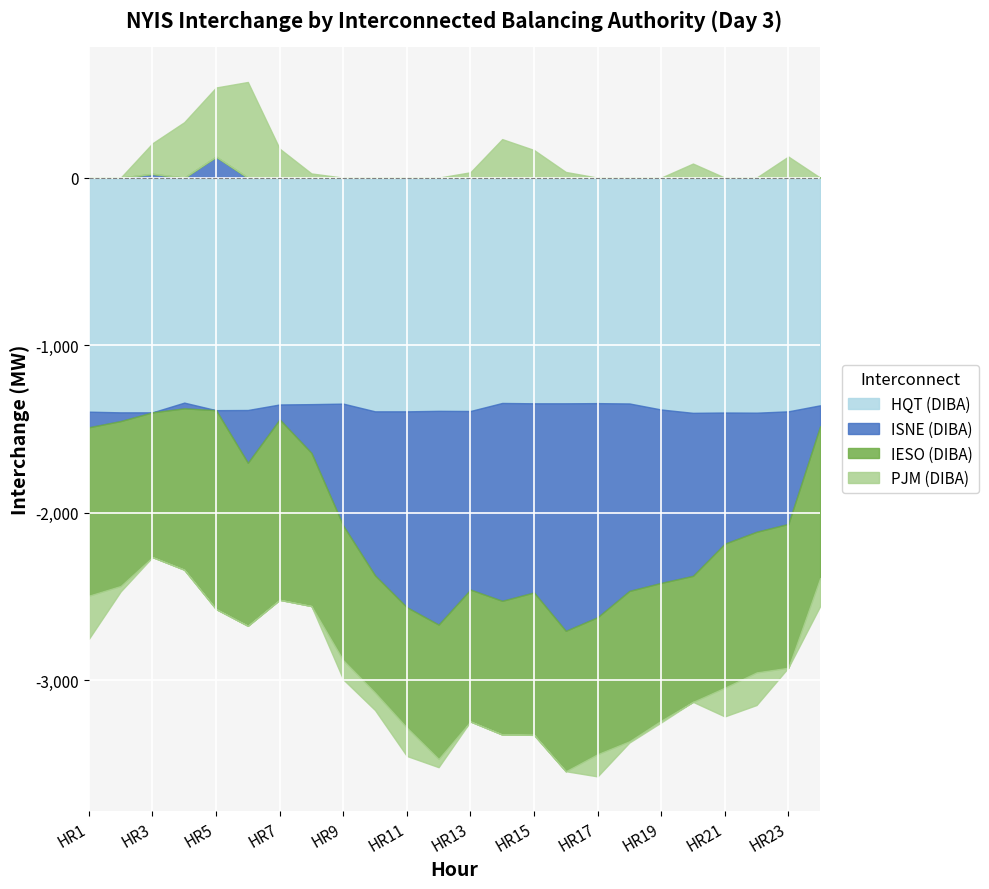

Reading right to left, what are all the values shown in this chart?

HQT (DIBA): -1359	-1395	-1403	-1402	-1404	-1384	-1348	-1346	-1347	-1347	-1345	-1393	-1392	-1395	-1395	-1349	-1352	-1354	-1387	-1388	-1343	-1401	-1401	-1397
ISNE (DIBA): -125	-672	-711	-783	-973	-1035	-1119	-1278	-1358	-1129	-1181	-1066	-1276	-1169	-979	-728	-291	-89	-315	125	-34	23	-52	-93
IESO (DIBA): -906	-858	-839	-859	-752	-822	-897	-817	-838	-850	-798	-787	-801	-718	-699	-803	-914	-1077	-973	-1187	-963	-864	-984	-1005
PJM (DIBA): -168	126	-195	-172	84	-11	-8	-133	34	165	230	32	-50	-170	-105	-115	25	173	571	413	331	182	-33	-258